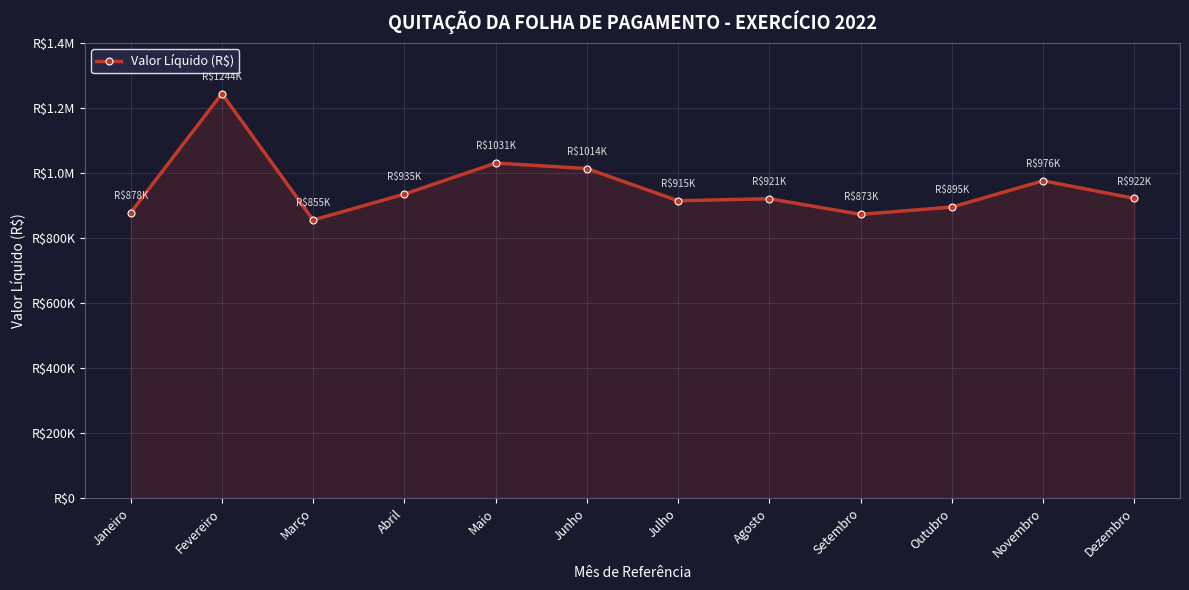

What is the smallest value displayed?

855389.0